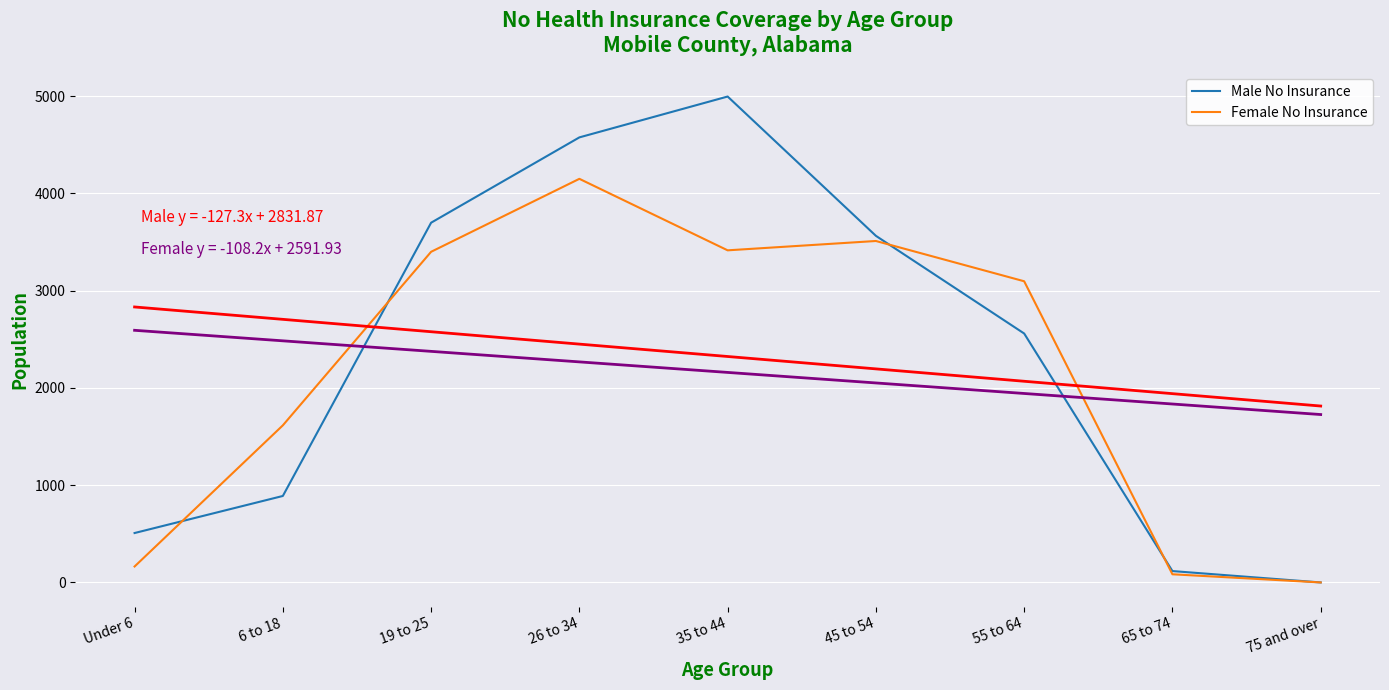

What value does the Male No Insurance series have at Under 6, to the nearest 50?

500